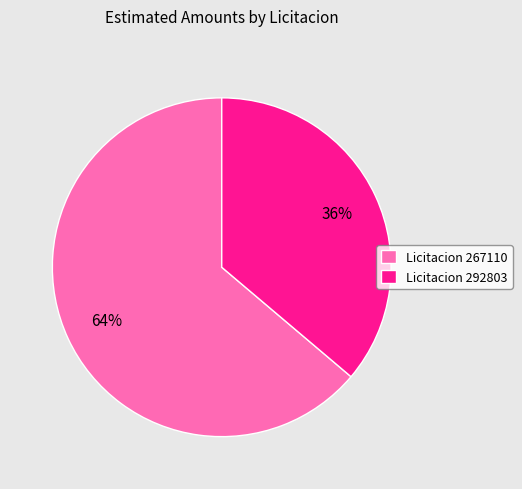

Rank the categories by value from lowest to highest.

Licitacion 292803, Licitacion 267110